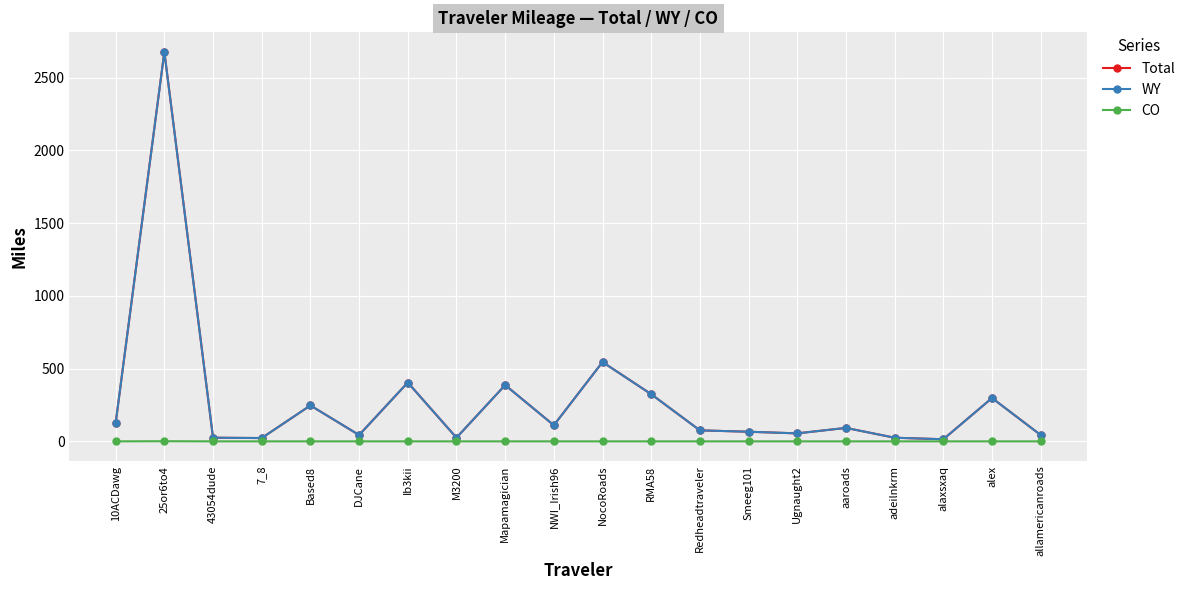

What is the average value of the WY series?

280.3